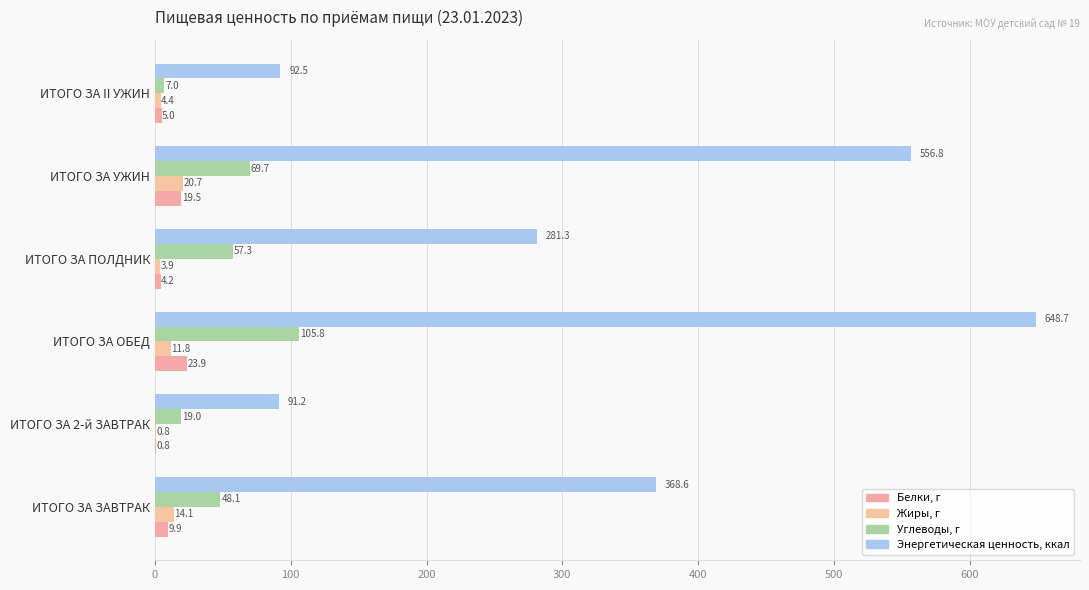

What is the maximum value shown in the chart?

648.7